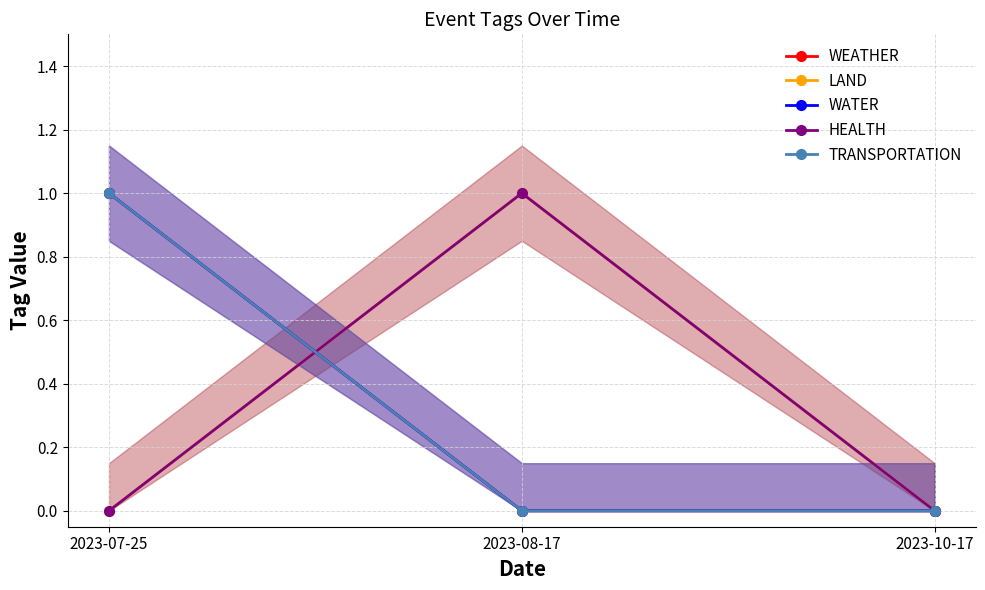

What is the highest value of the WATER series?

1